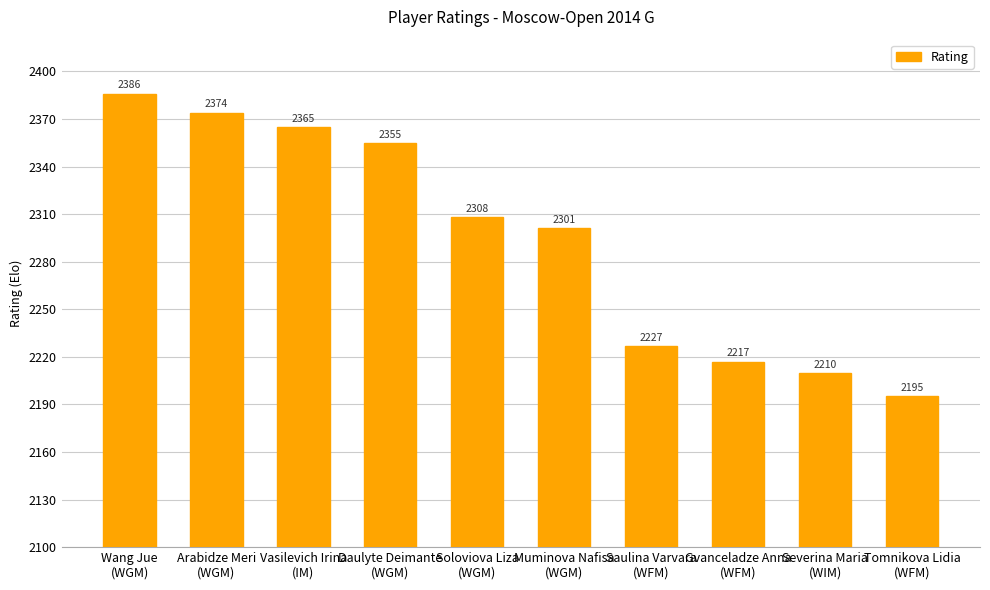

List the labels in order of value, smallest first.

Tomnikova Lidia
(WFM), Severina Maria
(WIM), Gvanceladze Anna
(WFM), Saulina Varvara
(WFM), Muminova Nafisa
(WGM), Soloviova Liza
(WGM), Daulyte Deimante
(WGM), Vasilevich Irina
(IM), Arabidze Meri
(WGM), Wang Jue
(WGM)